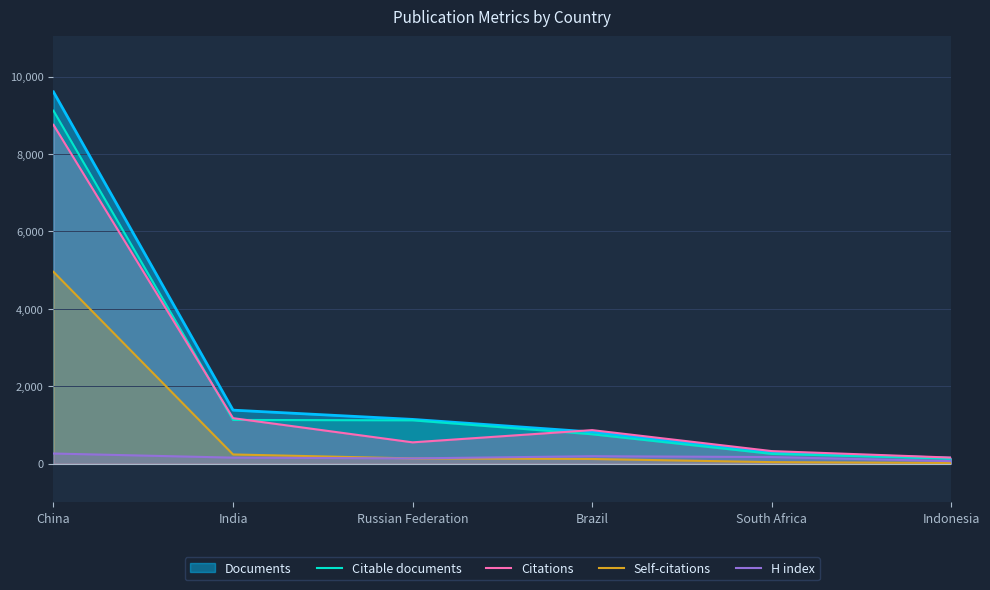

Which series has the largest total across all categories?

Documents